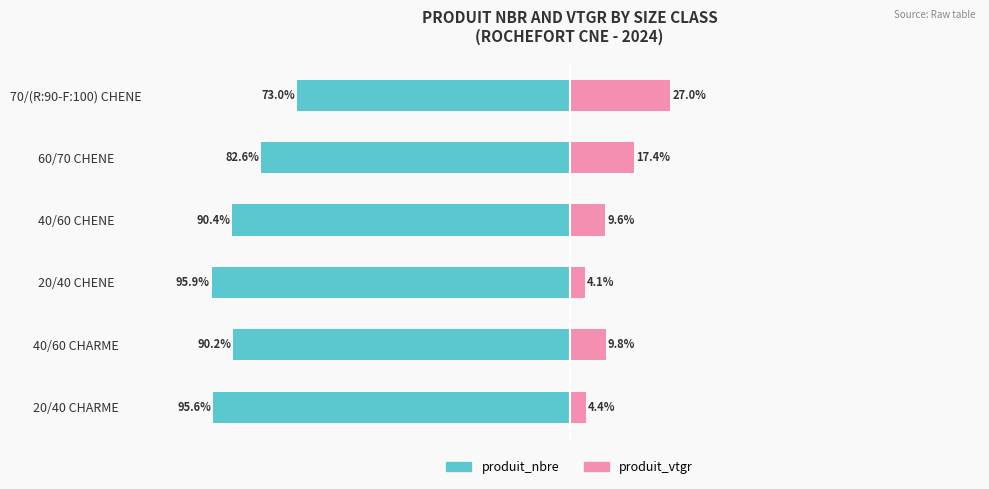

What is the average value of the produit_vtgr series?

12.0